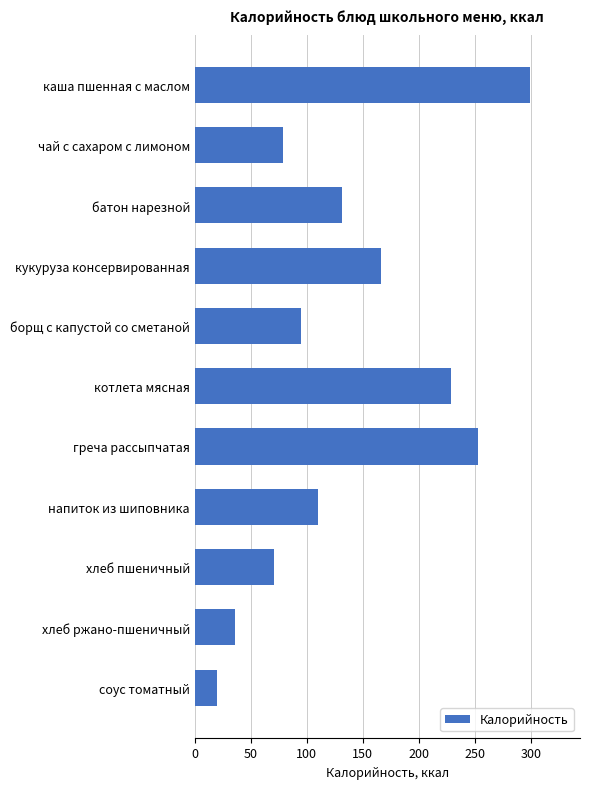

What is the change in value from каша пшенная с маслом to чай с сахаром с лимоном?

-220